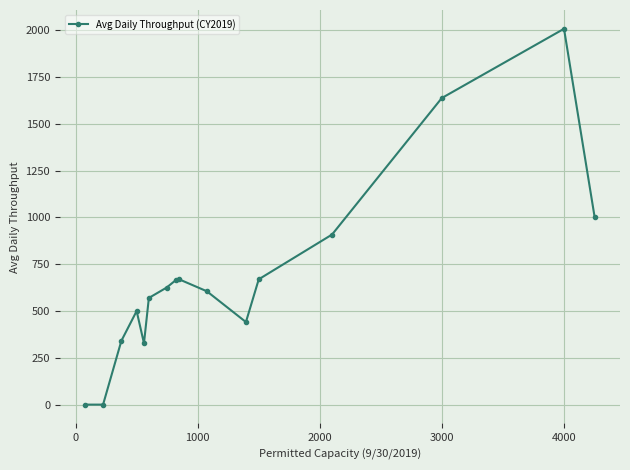

What is the value of the 4th point from the left?

500.0